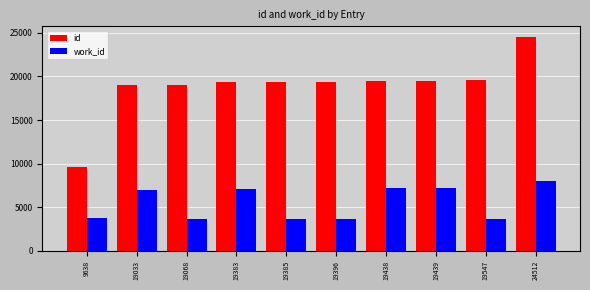

Which series has the largest range (max minus min)?

id